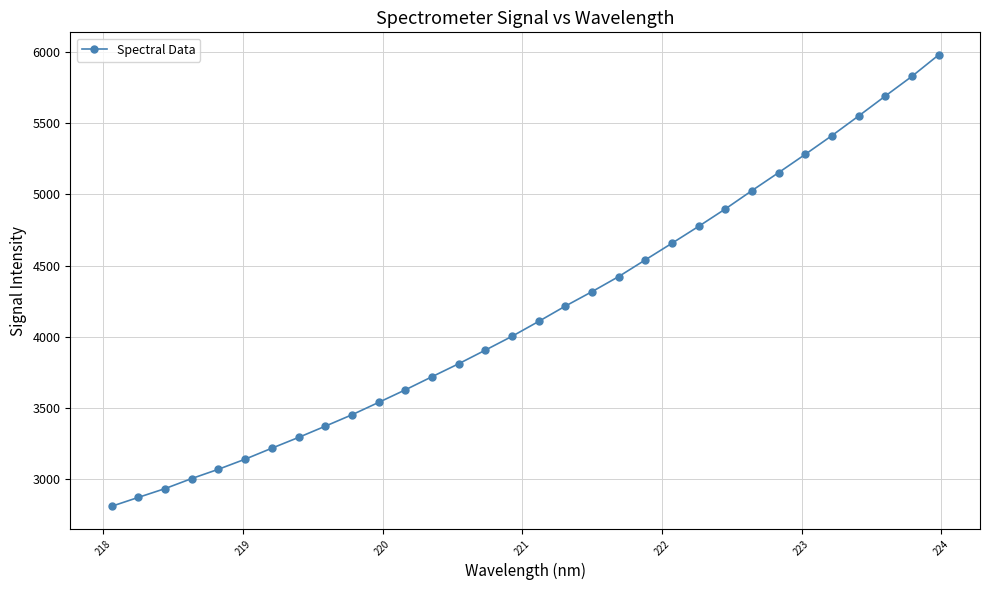

What is the difference between the second highest and minimum values?

3020.7